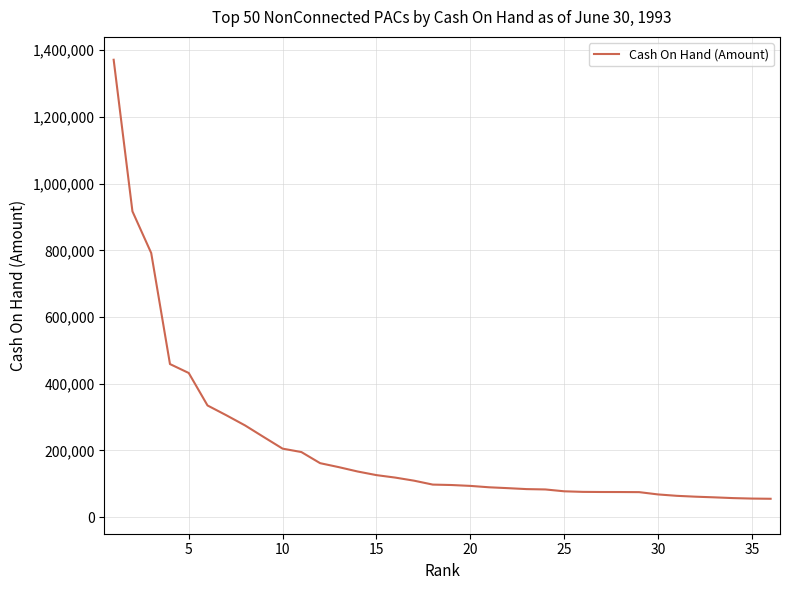

What is the maximum value shown in the chart?

1371464